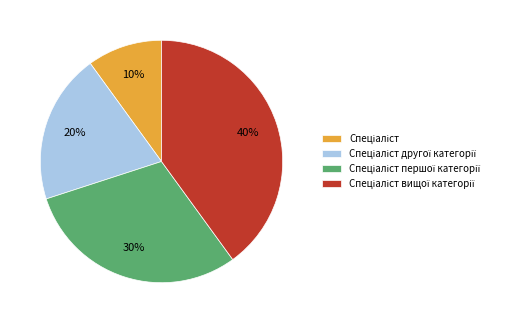

To the nearest percent, what is the difference between the largest and smallest slice percentages?

30%